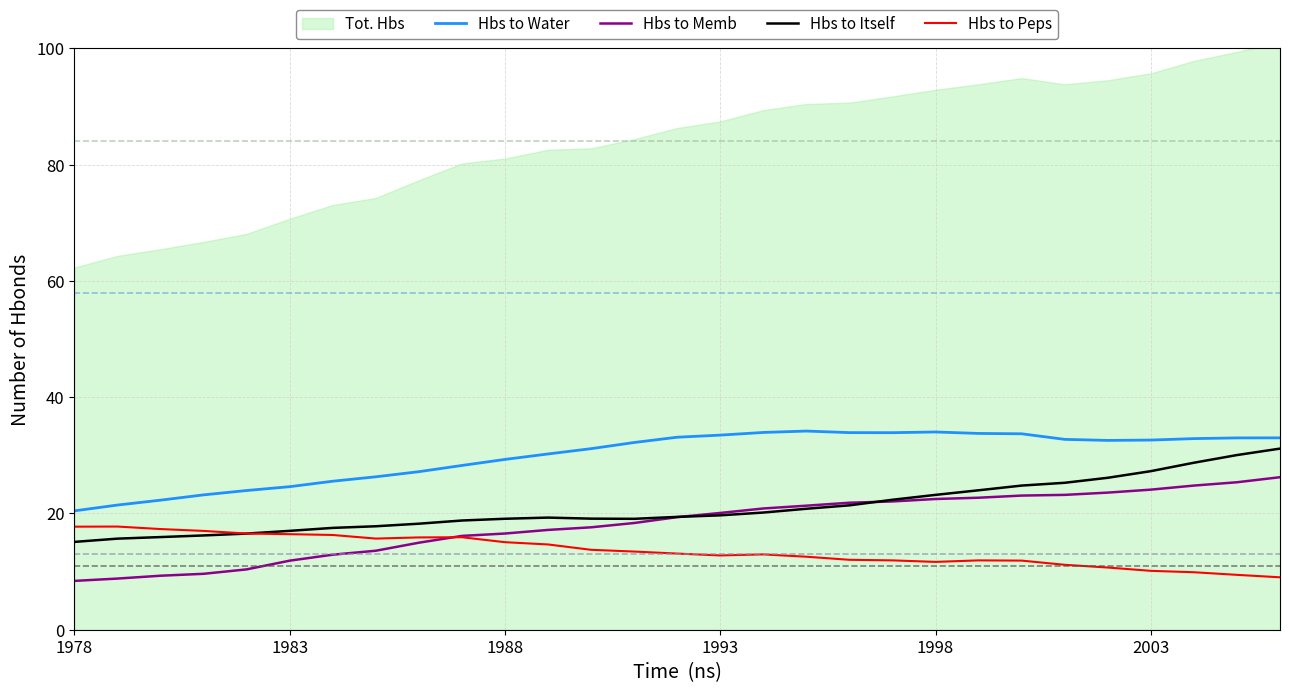

What is the sum of all Hbs to Memb values?

526.8